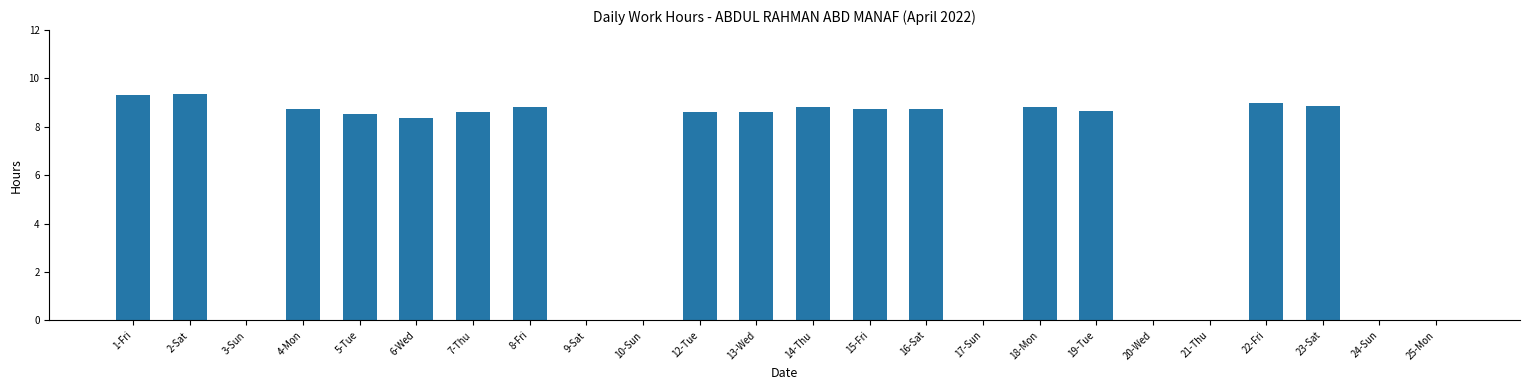

True or false: the data shows 8.6 at 7-Thu.

True